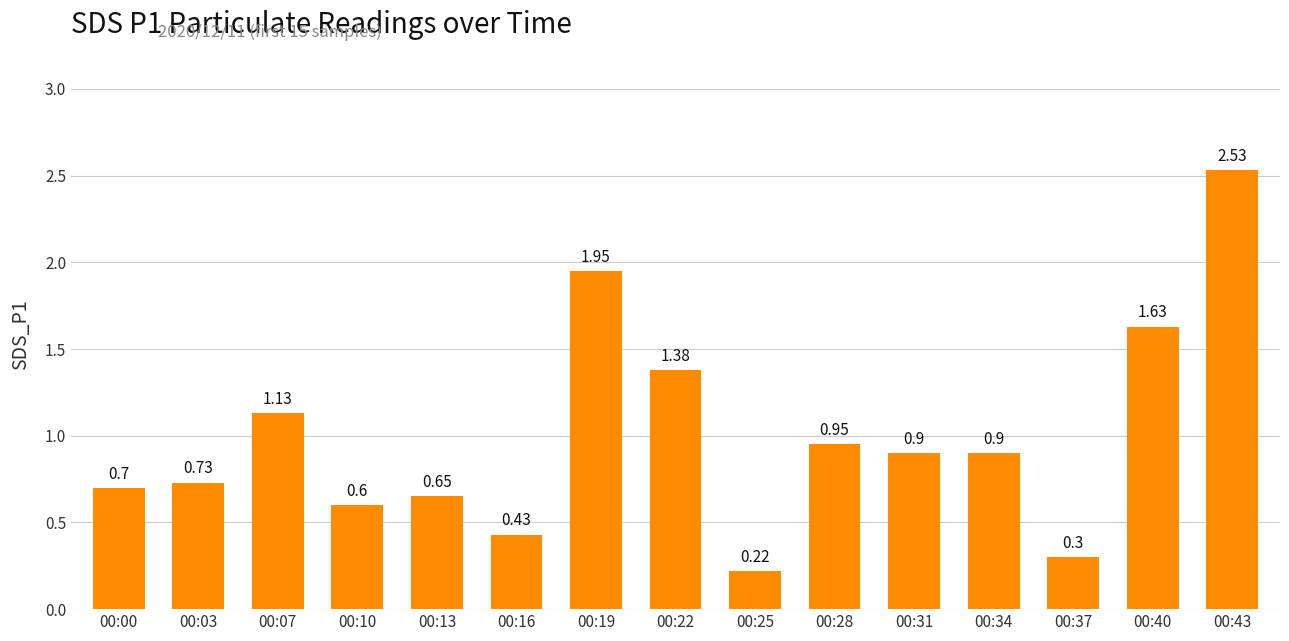

What is the change in value from 00:16 to 00:19?

+1.5